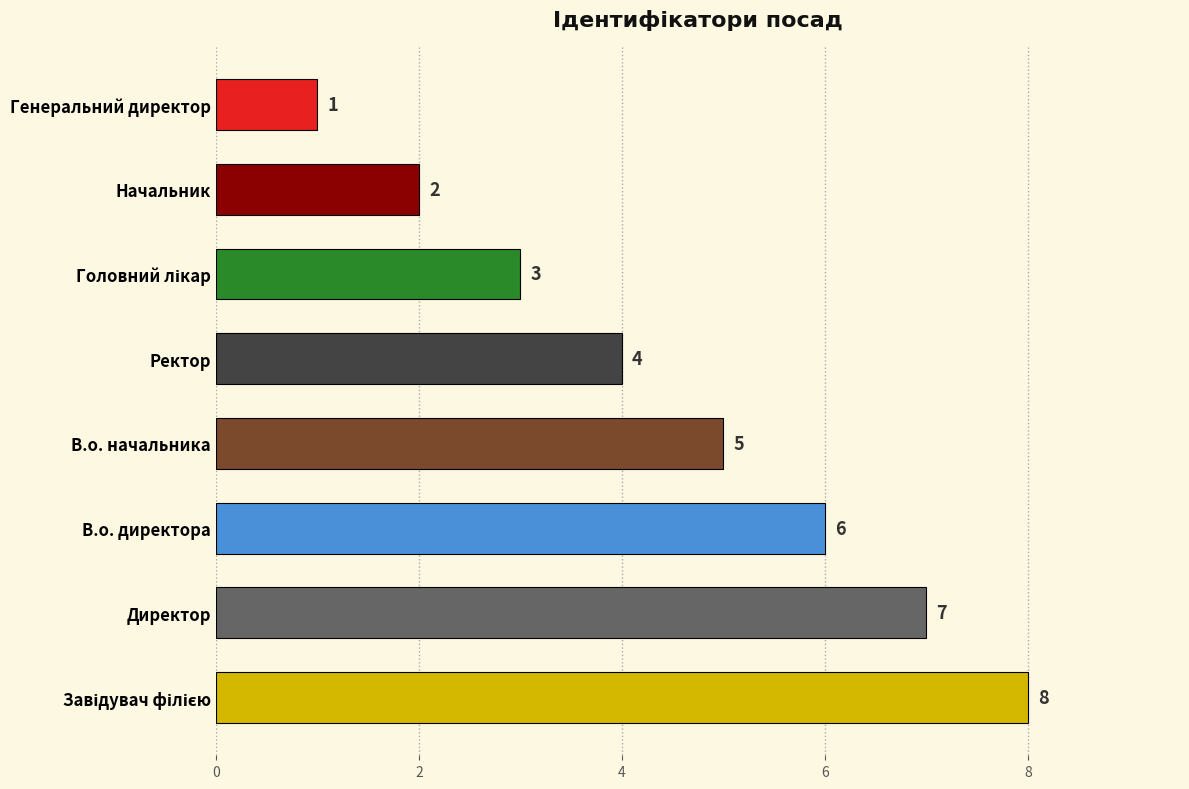

The chart shows a value of 5 at В.о. начальника. True or false?

True